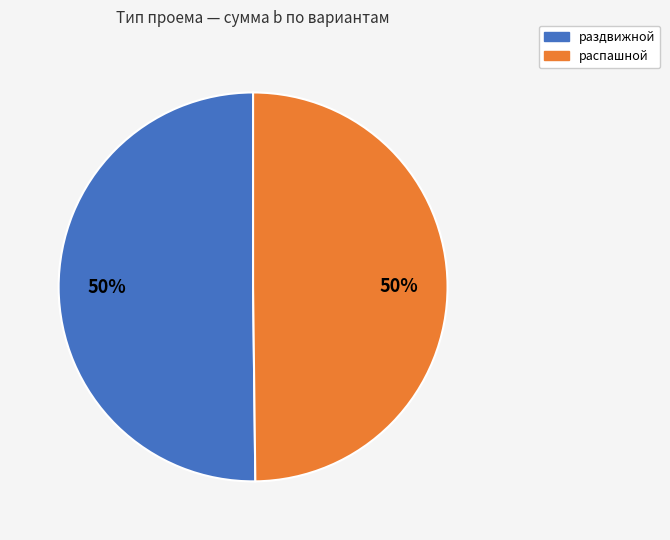

The раздвижной slice represents 50% of the pie. True or false?

True